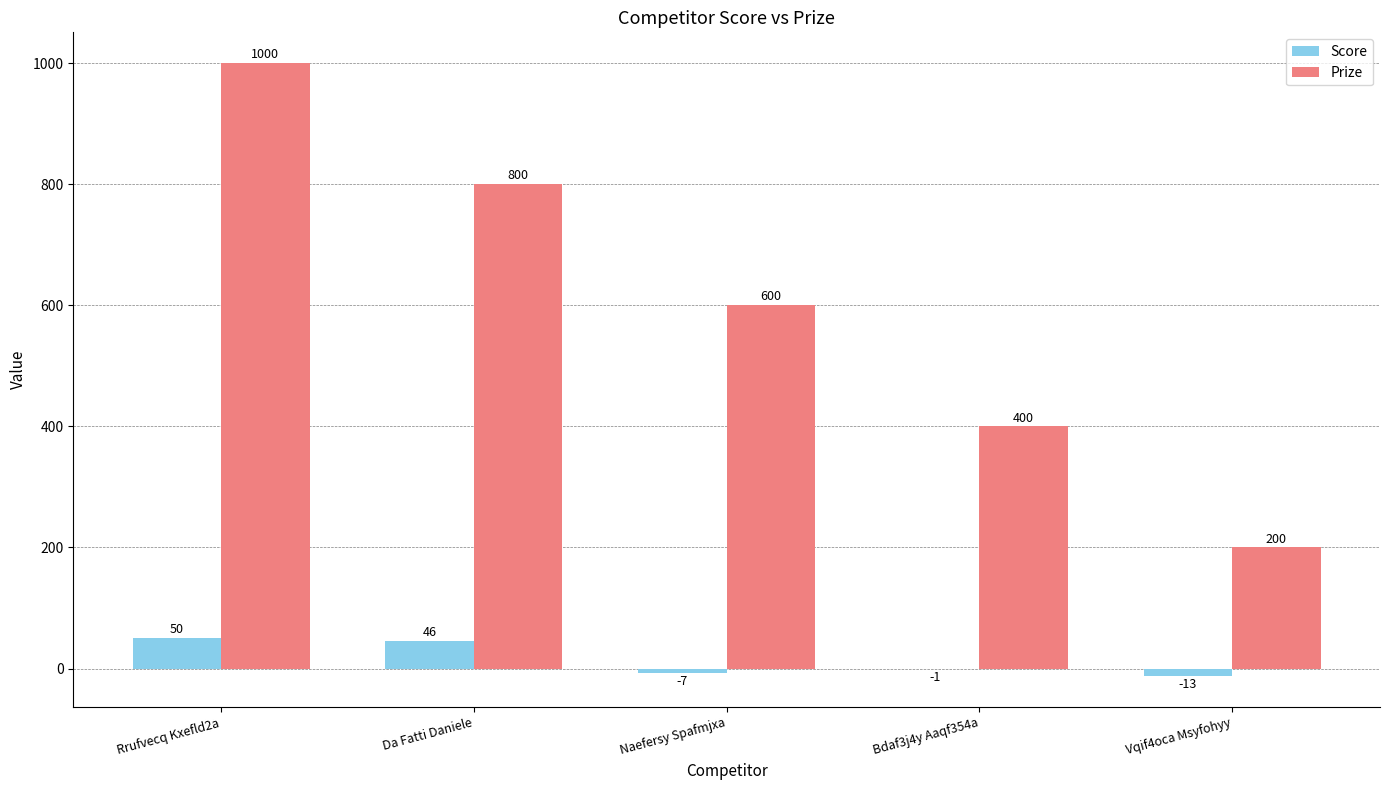

Reading left to right, transcribe all the data shown in this chart.

Score: Rrufvecq Kxefld2a=50	Da Fatti Daniele=46	Naefersy Spafmjxa=-7	Bdaf3j4y Aaqf354a=-1	Vqif4oca Msyfohyy=-13
Prize: Rrufvecq Kxefld2a=1000	Da Fatti Daniele=800	Naefersy Spafmjxa=600	Bdaf3j4y Aaqf354a=400	Vqif4oca Msyfohyy=200